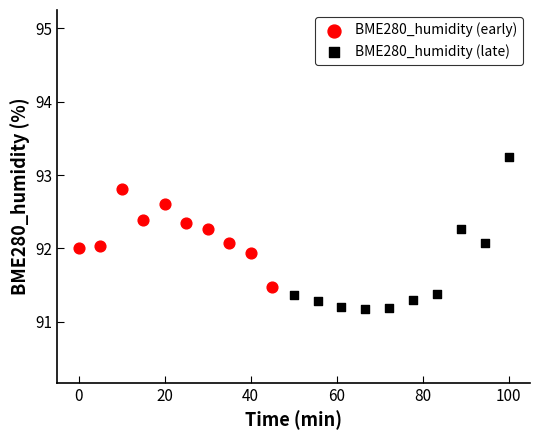

Which series contains the highest Y value?

BME280_humidity (late)